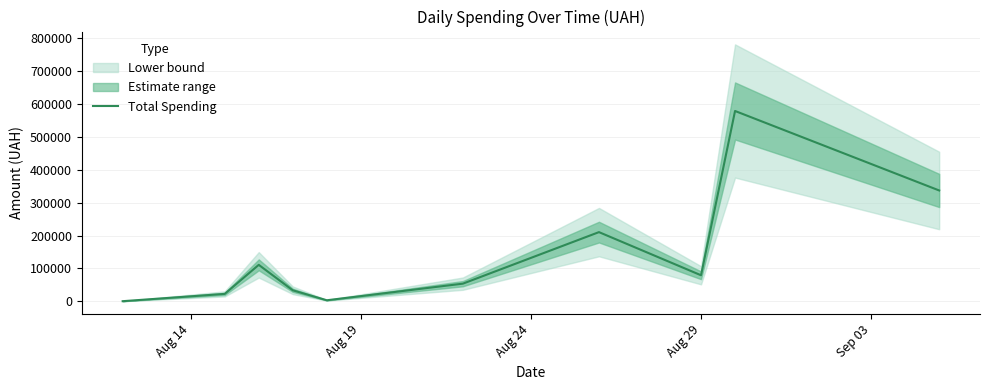

True or false: the data shows 38662.1 at Aug 19.

False